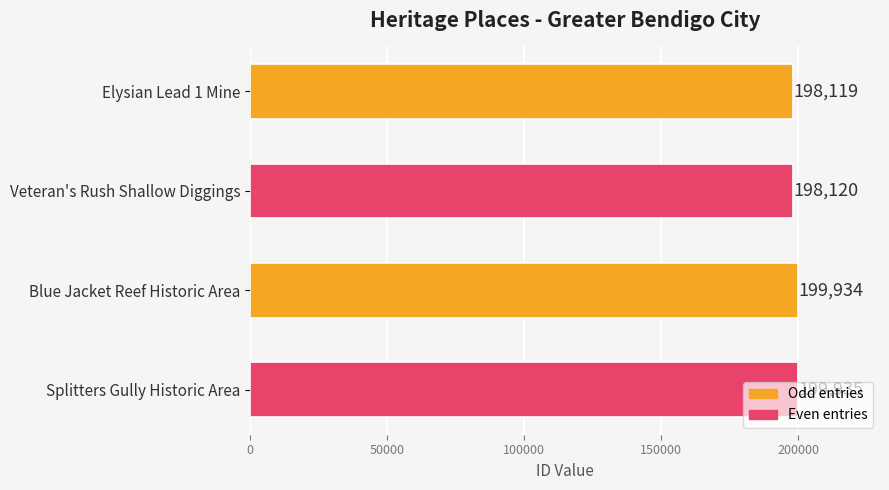

At which category does the chart reach its minimum across all series?

Elysian Lead 1 Mine